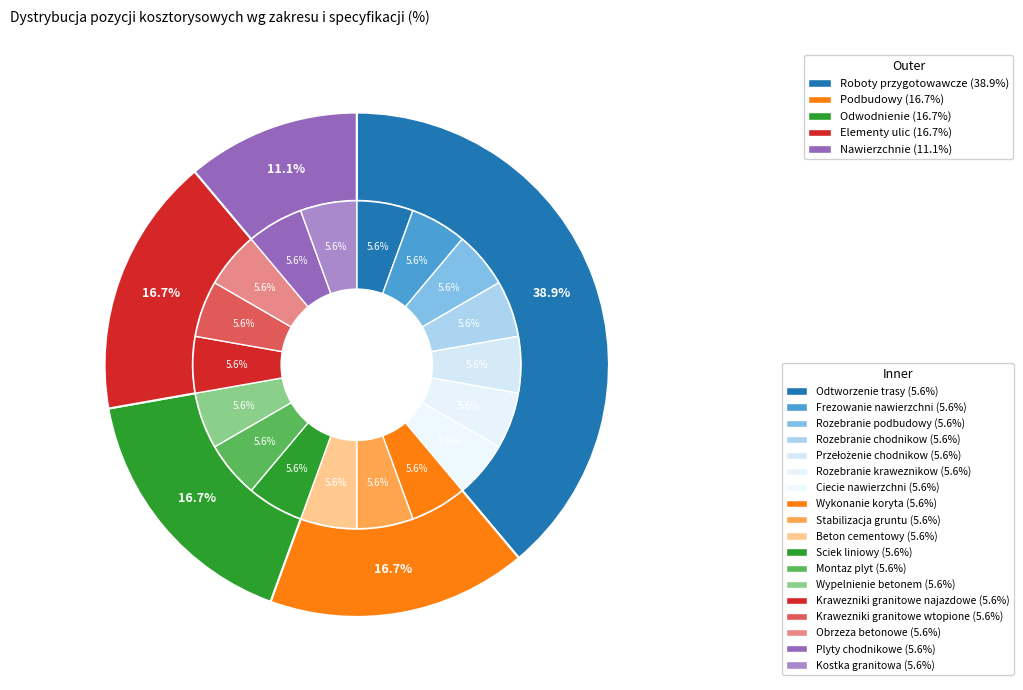

Which slice is the largest?

Roboty przygotowawcze